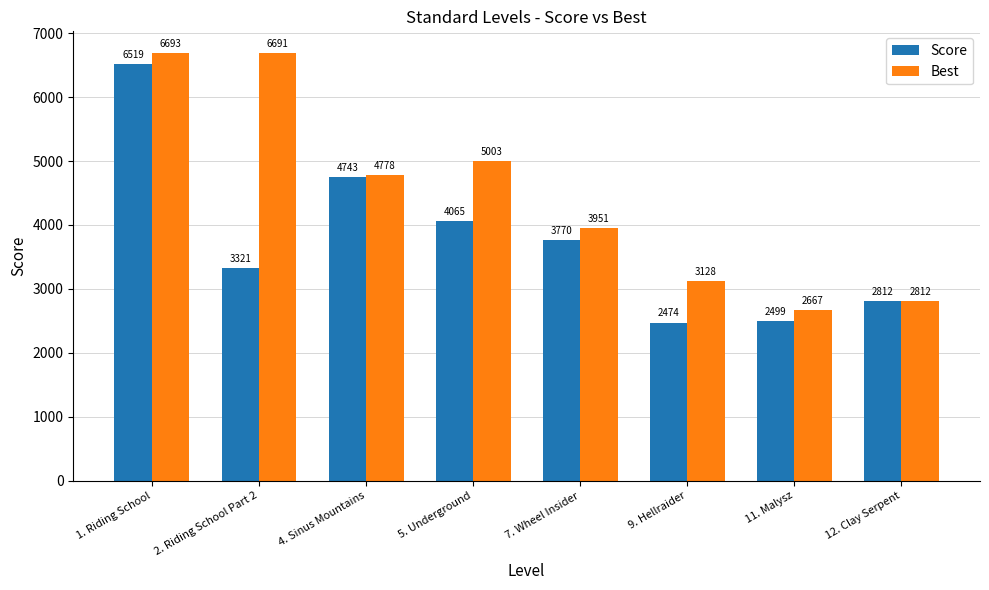

True or false: Best has a value of 2094 at 5. Underground.

False